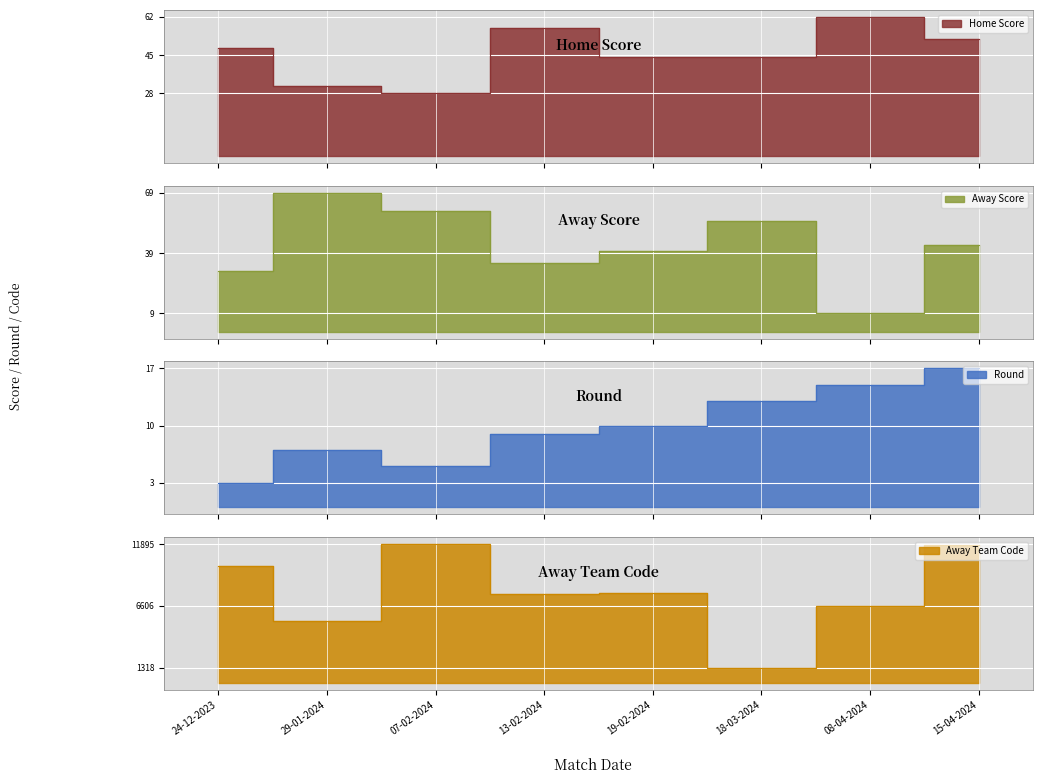

At which label does Home Score first exceed 48?

13-02-2024